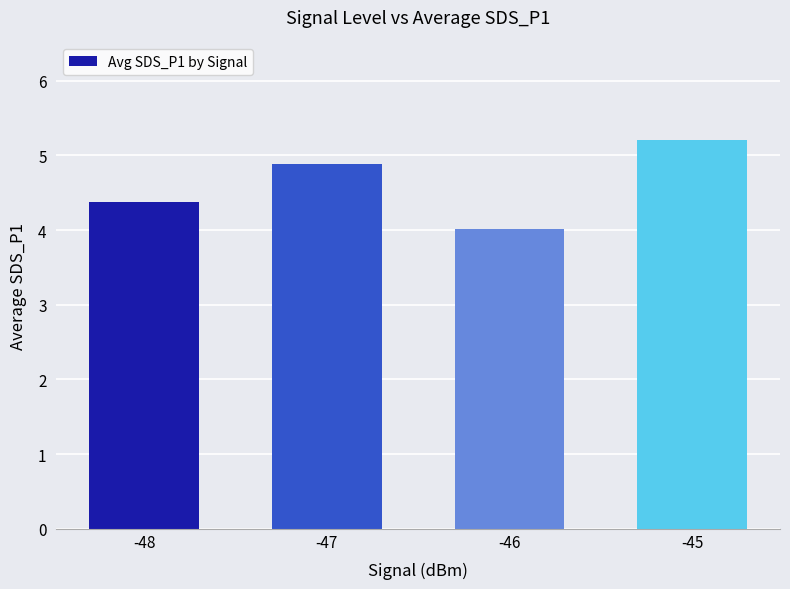

Is it true that the value at -46 is 4.0?

True